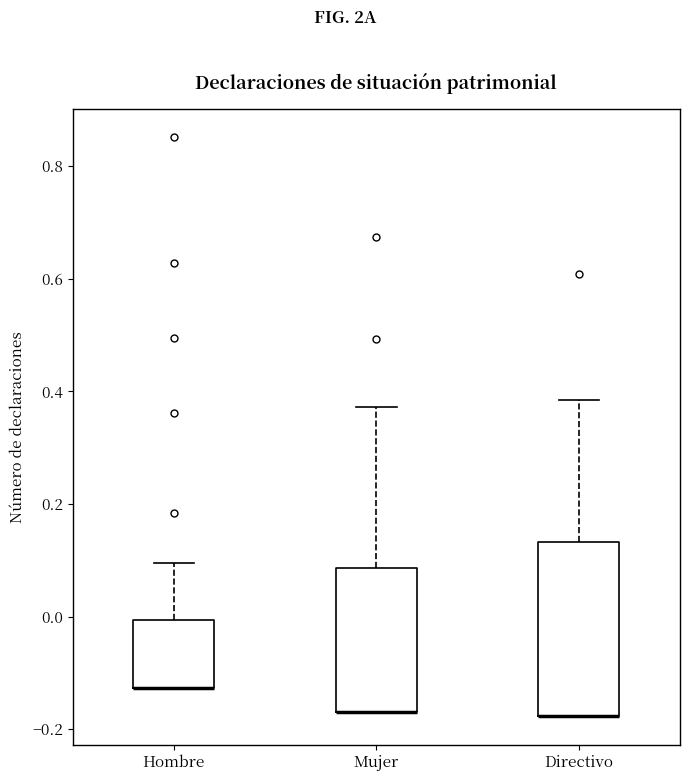

Where is the upper edge of the box for Directivo on the y-axis? The values are not printed on the chart, so give them approximately, as read against the axis.

0.14